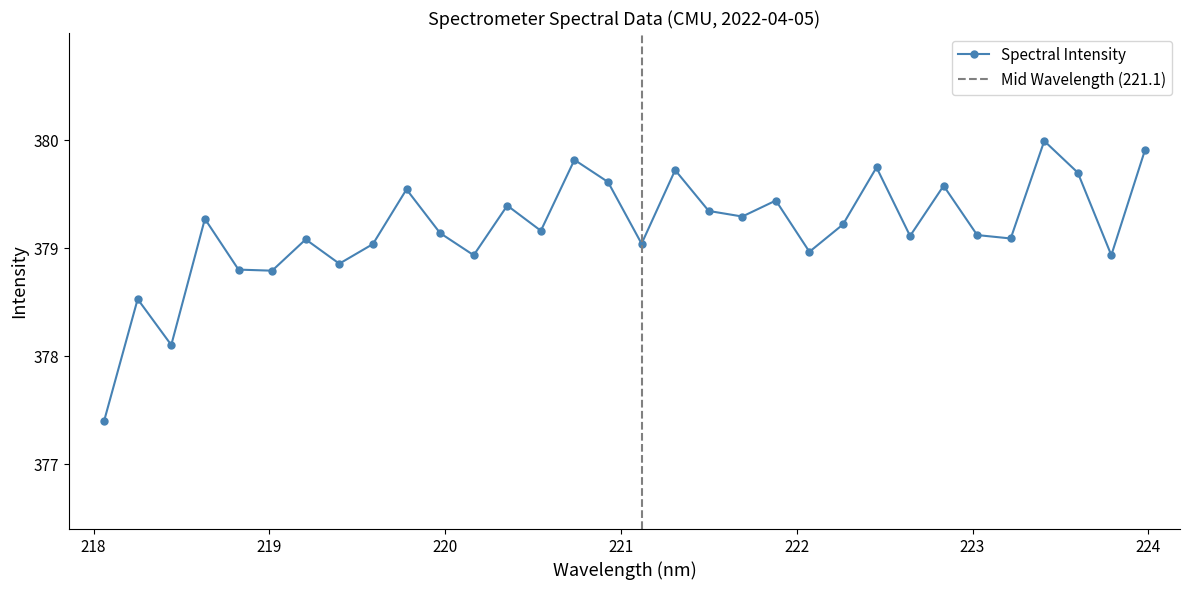

How many interior local peaks does the Spectral Intensity series have?

11